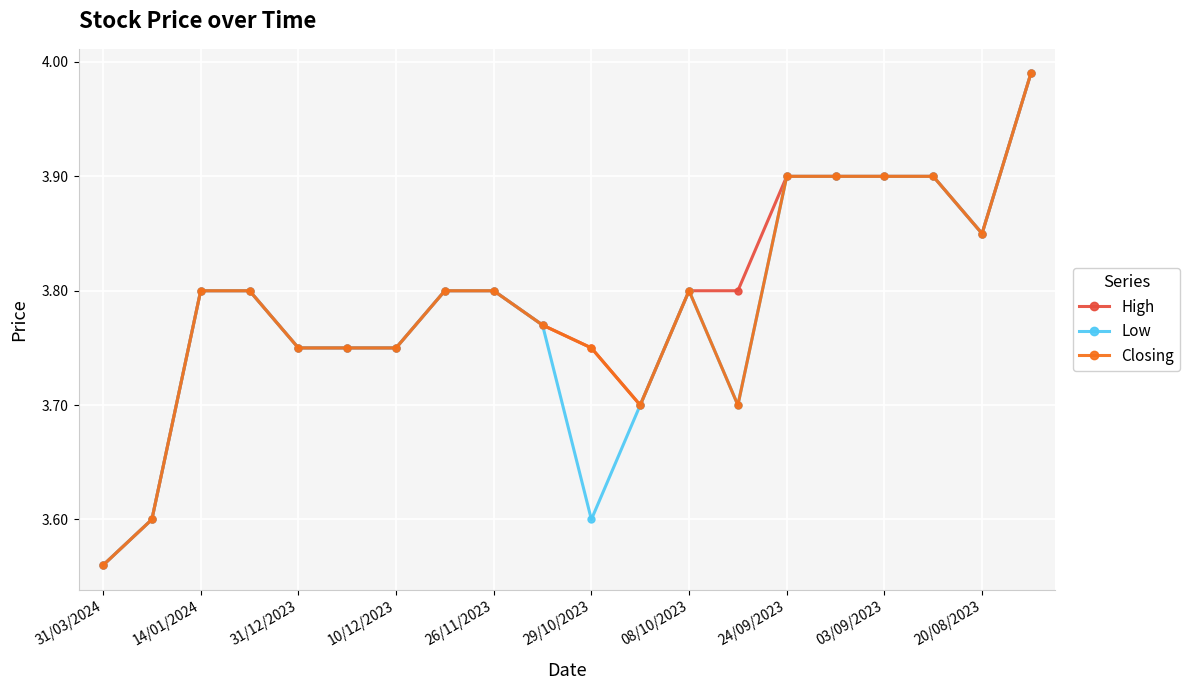

True or false: Low has more than 0 points higher than both neighbors.

True